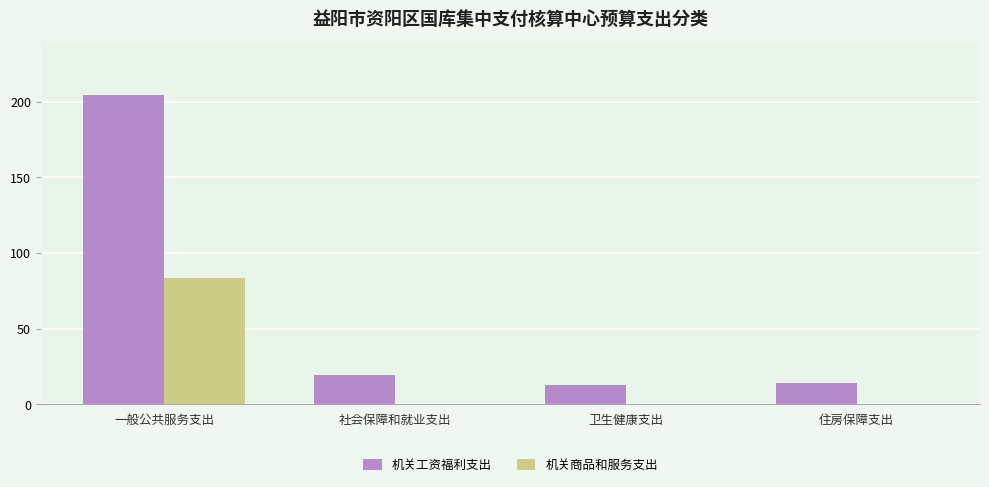

True or false: 机关工资福利支出 has a value of 14.3 at 住房保障支出.

True